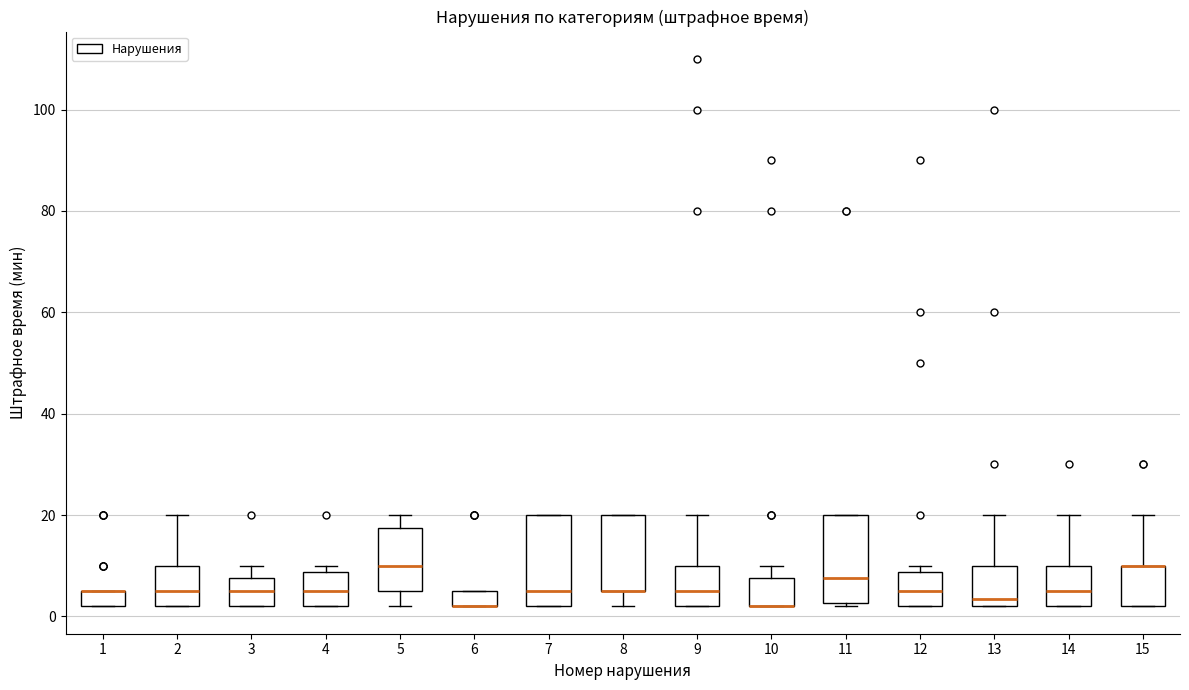

Where is the upper edge of the box at x = 4 on the y-axis? The values are not printed on the chart, so give them approximately, as read against the axis.

8